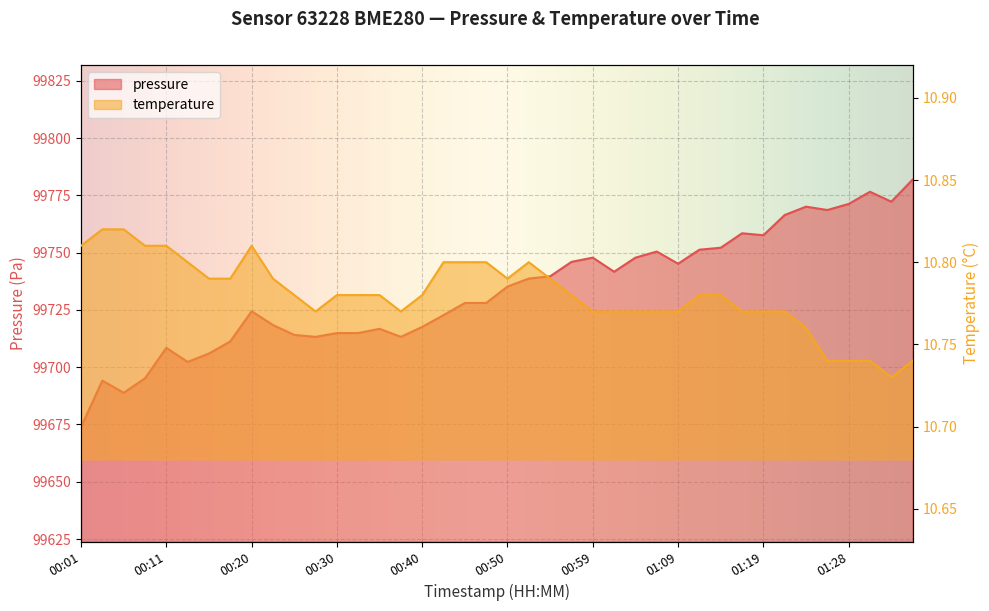

Reading left to right, extract all data points from this chart.

pressure: 99673.9	99694.2	99688.8	99695.2	99708.4	99702.3	99706.0	99711.3	99724.4	99718.4	99714.1	99713.2	99714.9	99714.9	99716.8	99713.2	99717.6	99722.7	99728.0	99728.0	99735.2	99738.7	99739.7	99746.0	99747.8	99741.7	99747.8	99750.5	99745.2	99751.3	99752.1	99758.4	99757.6	99766.4	99770.1	99768.6	99771.2	99776.6	99772.2	99781.9
temperature: 10.8	10.8	10.8	10.8	10.8	10.8	10.8	10.8	10.8	10.8	10.8	10.8	10.8	10.8	10.8	10.8	10.8	10.8	10.8	10.8	10.8	10.8	10.8	10.8	10.8	10.8	10.8	10.8	10.8	10.8	10.8	10.8	10.8	10.8	10.8	10.7	10.7	10.7	10.7	10.7